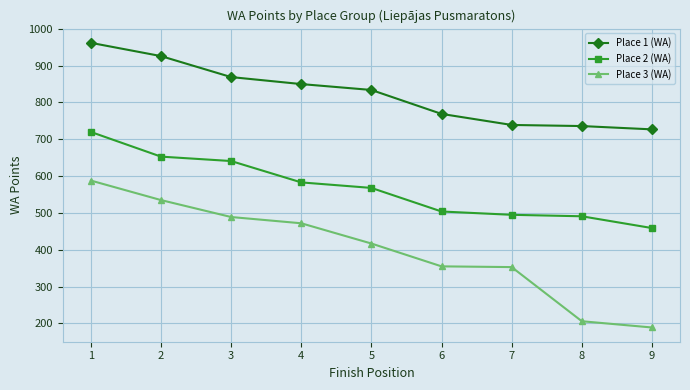

True or false: Place 1 (WA) and Place 3 (WA) intersect in this chart.

False